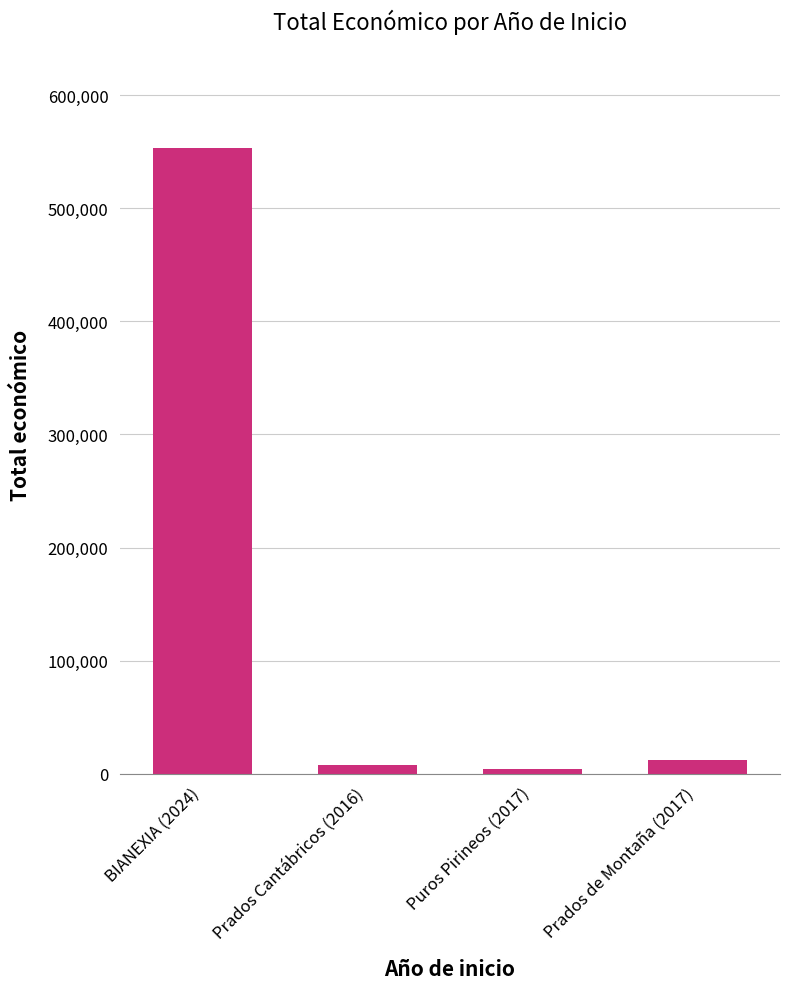

Between BIANEXIA (2024) and Prados Cantábricos (2016), which is larger?

BIANEXIA (2024)